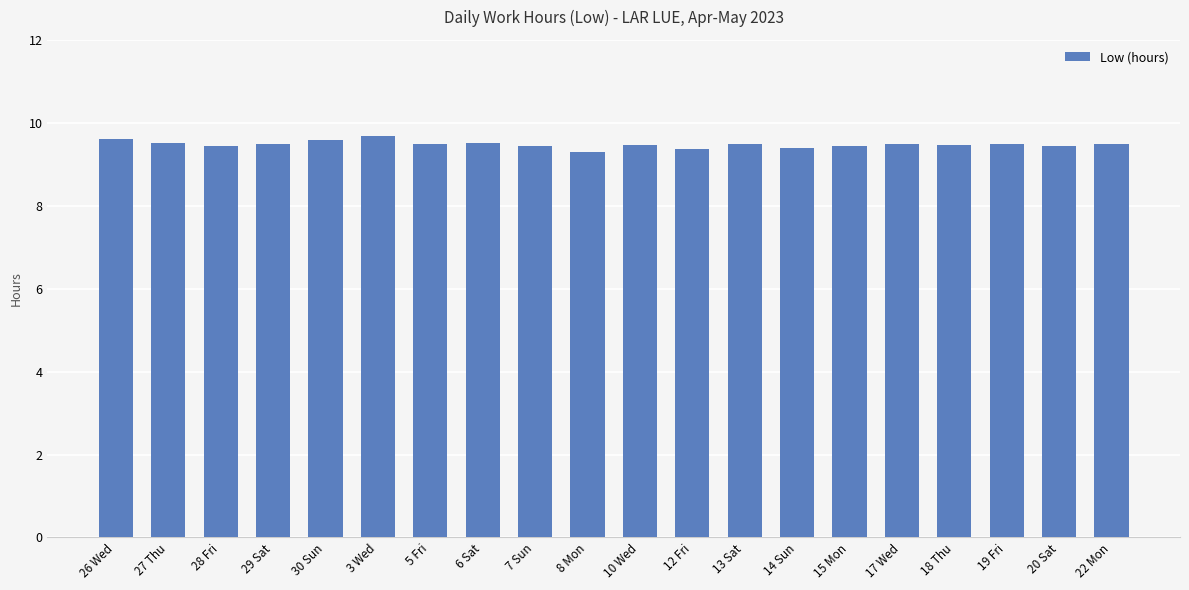

True or false: the data shows 9.5 at 22 Mon.

True